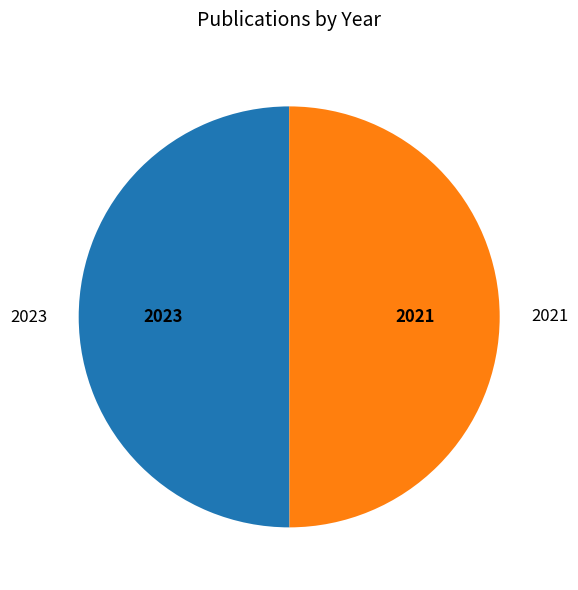

Do 2021 and 2023 together represent more than half of the pie?

Yes